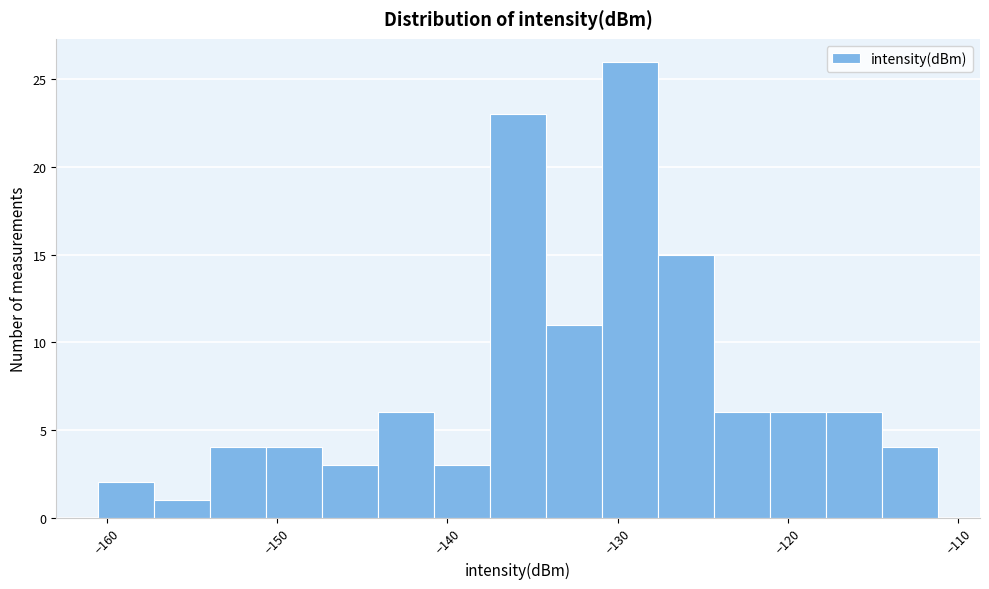

Around what value on the x-axis is the tallest bar? Give the approximate position of its centre, as read against the axis.

-129